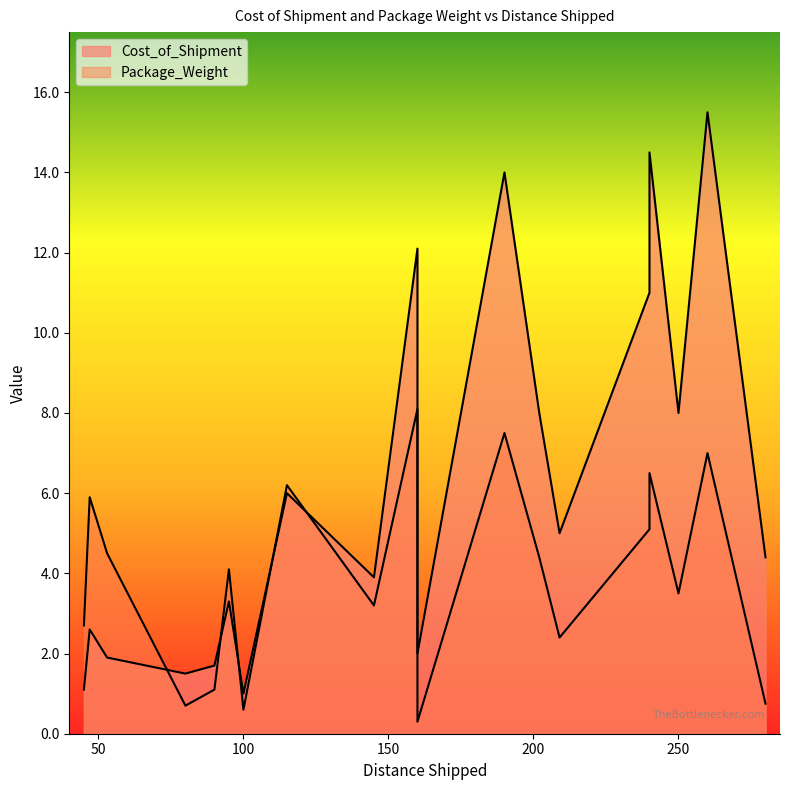

Between 115 and 190, which series saw the biggest shift?

Cost_of_Shipment